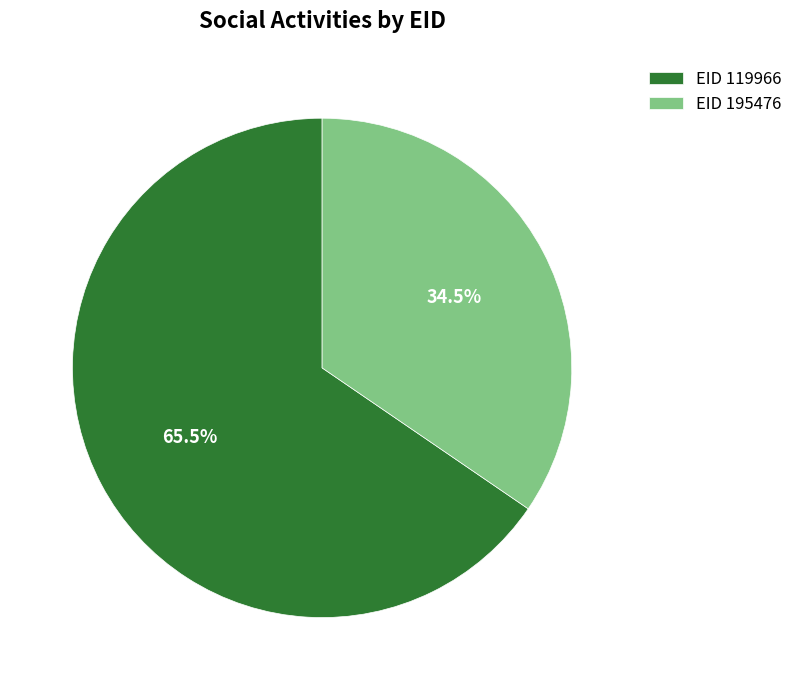

What is the majority slice?

EID 119966